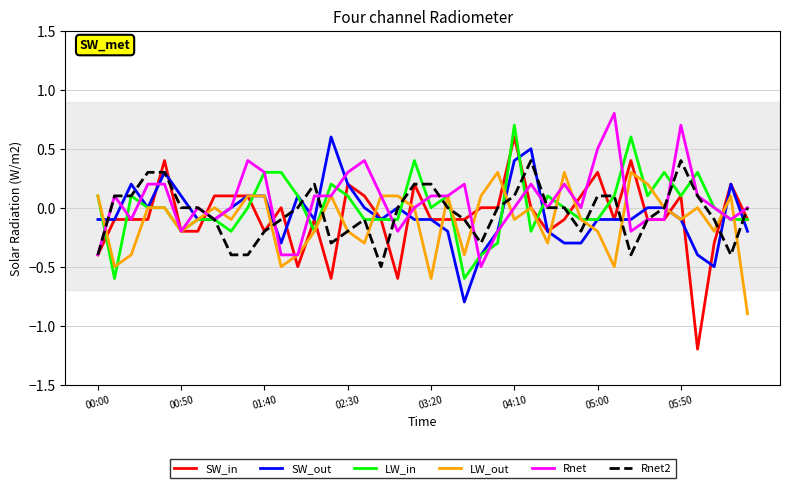

Which series has the largest range (max minus min)?

SW_in